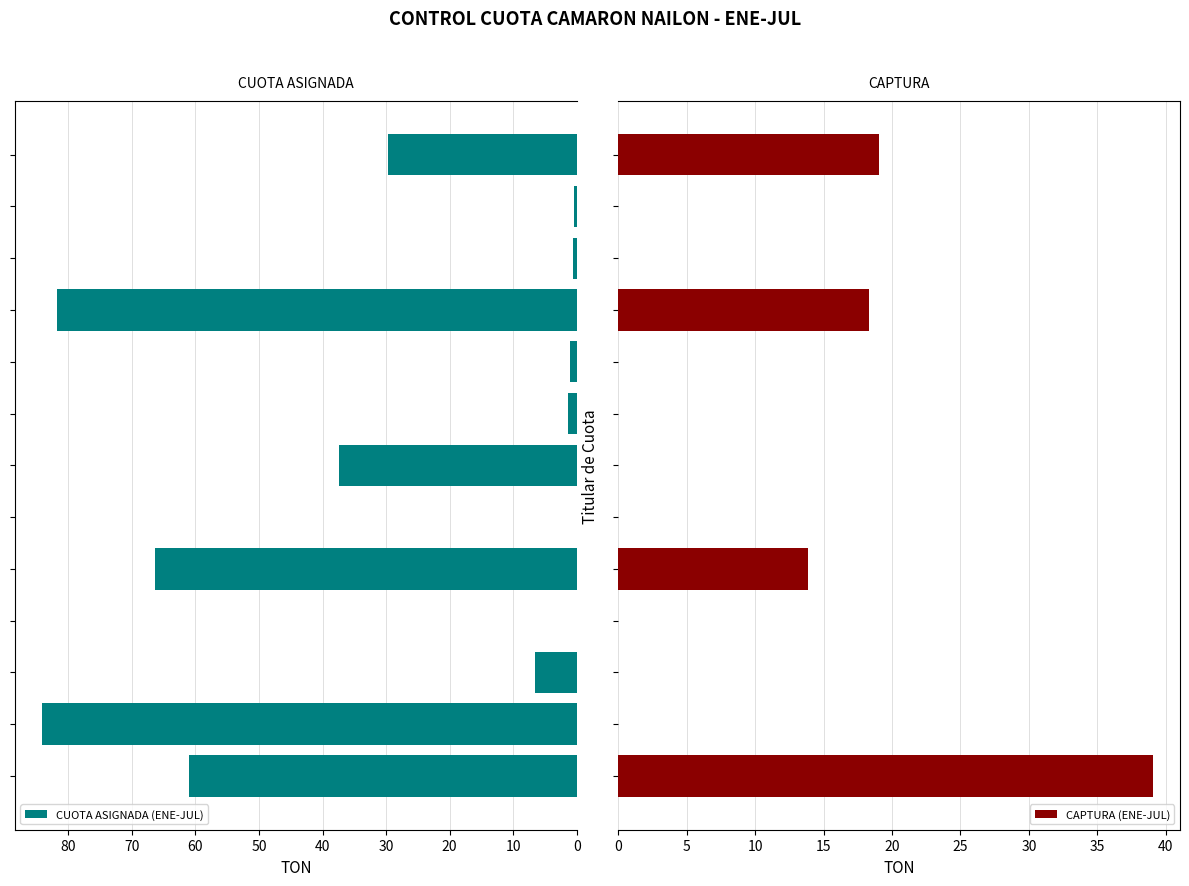

How many groups of bars are there?

13